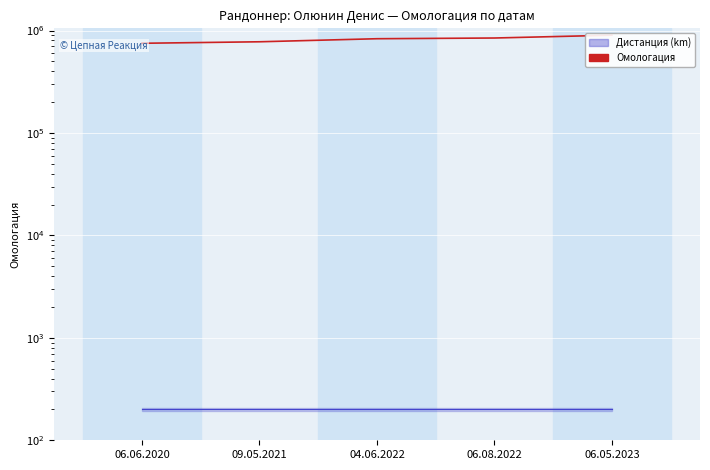

Which has a higher value, 04.06.2022 or 06.05.2023?

06.05.2023